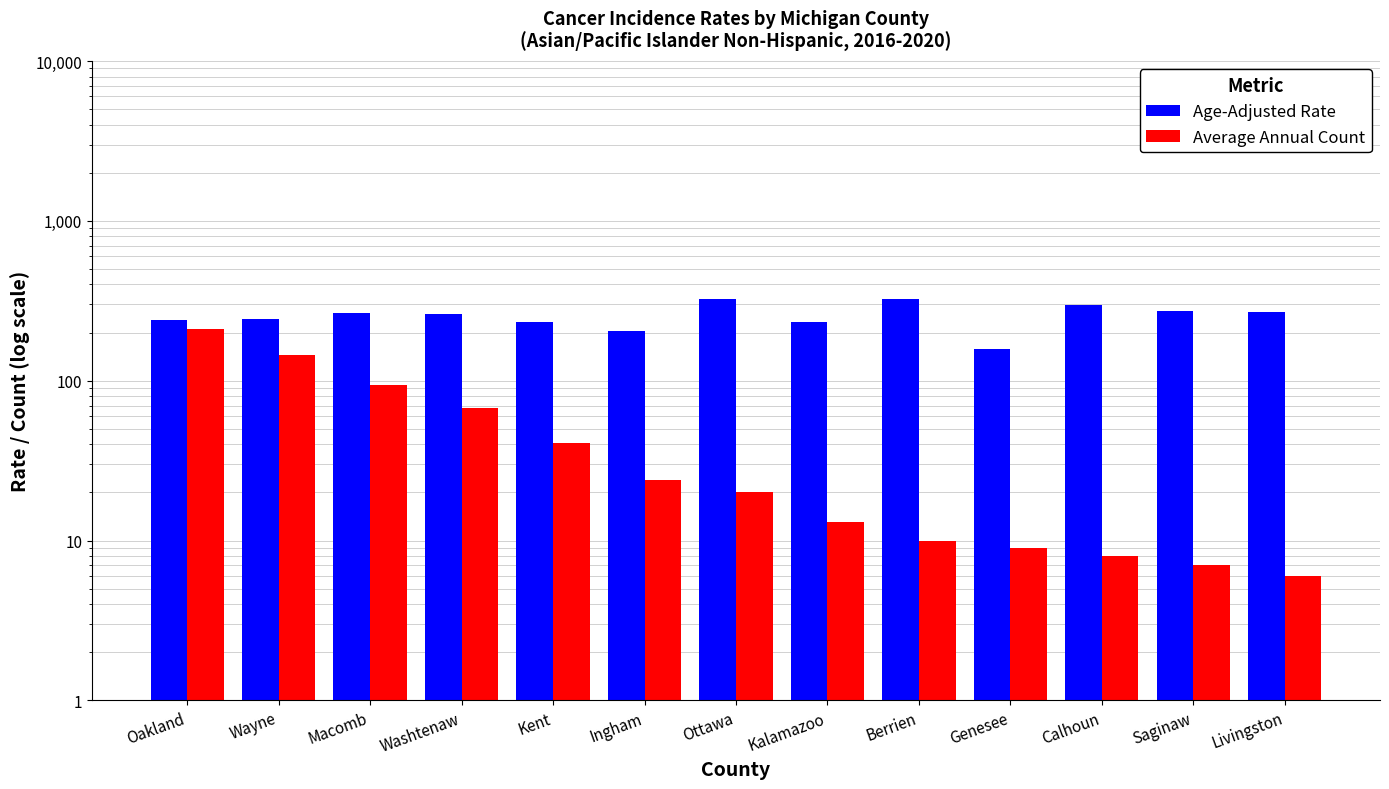

Reading right to left, what are all the values shown in this chart?

Age-Adjusted Rate: Livingston=267.6	Saginaw=274.2	Calhoun=297.8	Genesee=158.9	Berrien=322.4	Kalamazoo=232.6	Ottawa=326.5	Ingham=205.4	Kent=234.6	Washtenaw=259.7	Macomb=264.0	Wayne=242.3	Oakland=241.5
Average Annual Count: Livingston=6.0	Saginaw=7.0	Calhoun=8.0	Genesee=9.0	Berrien=10.0	Kalamazoo=13.0	Ottawa=20.0	Ingham=24.0	Kent=41.0	Washtenaw=68.0	Macomb=94.0	Wayne=144.0	Oakland=210.0